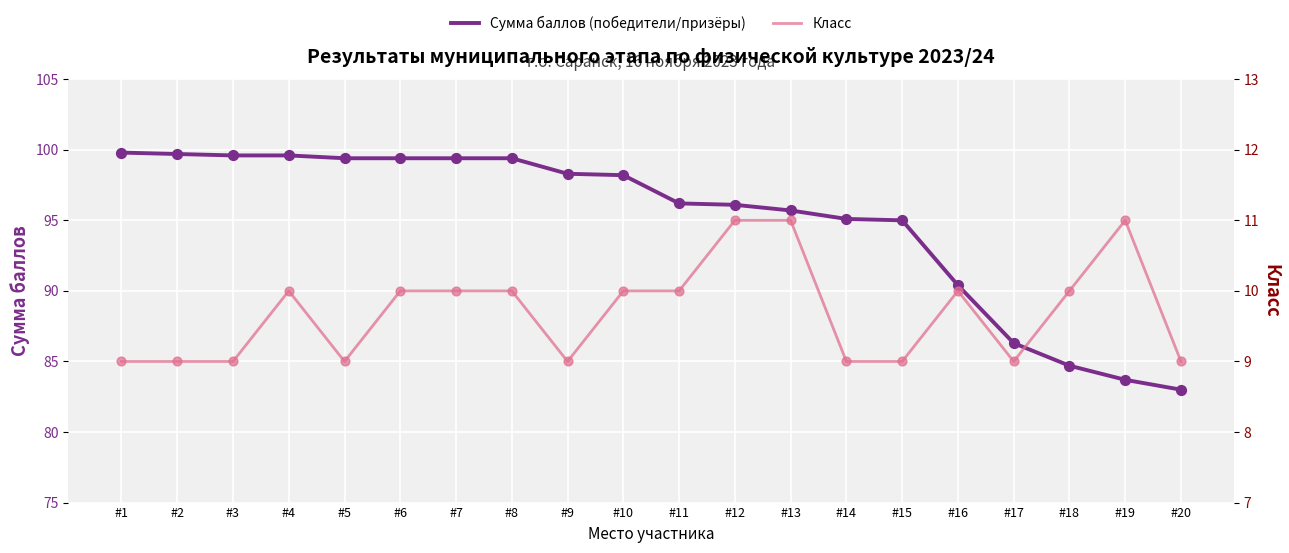

Is the value of Класс at #15 greater than the value of Сумма баллов (победители/призёры) at #9?

No